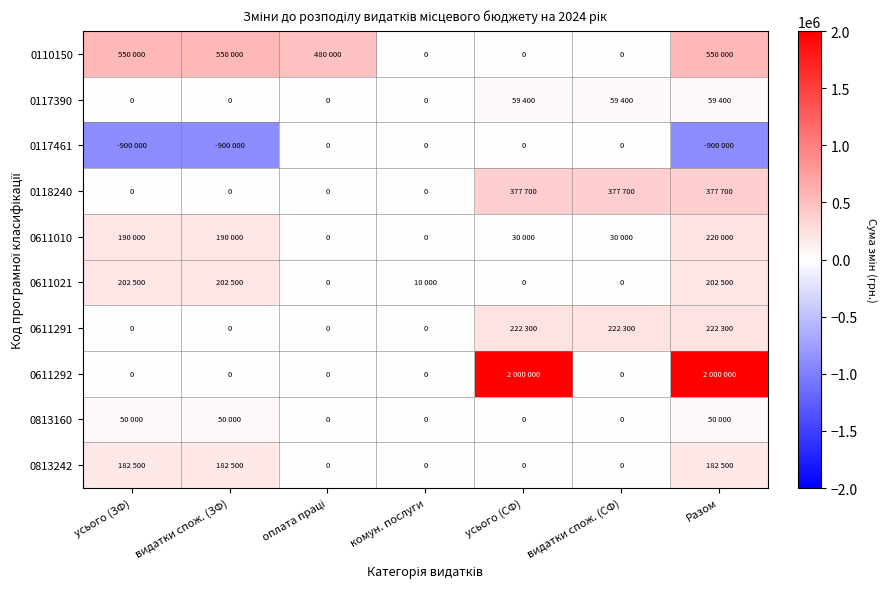

Count the number of categories in the chart.

7